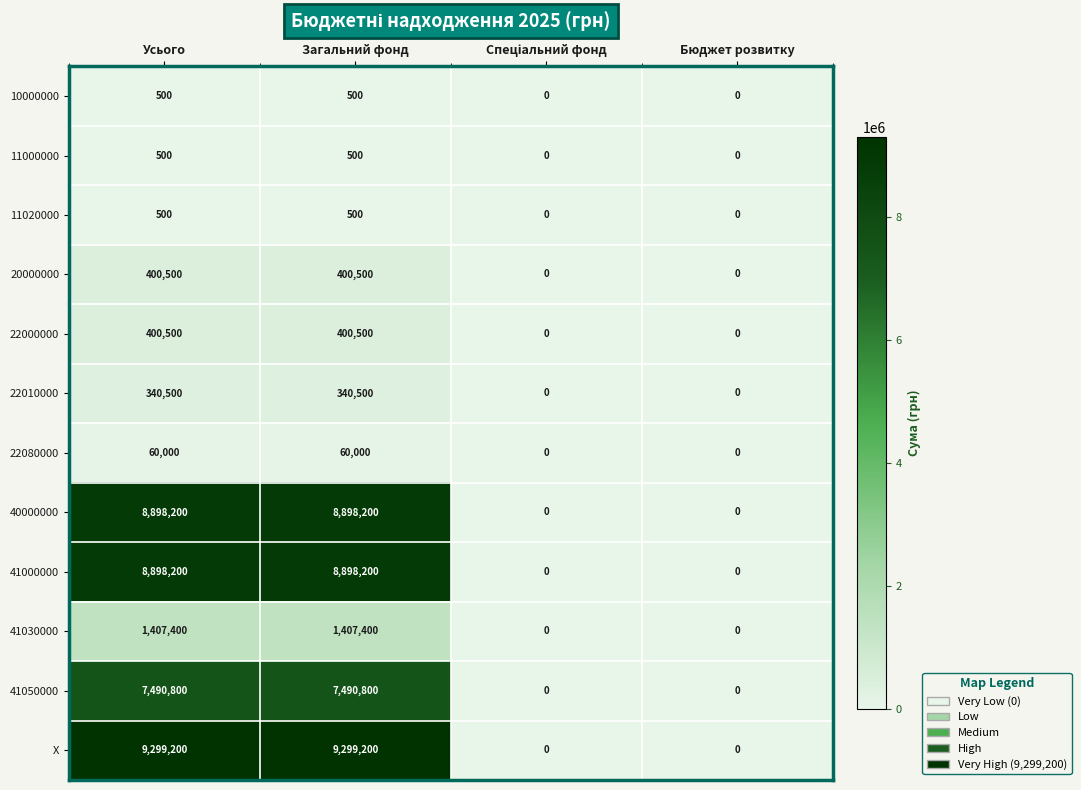

What is the maximum value for 11000000?

500